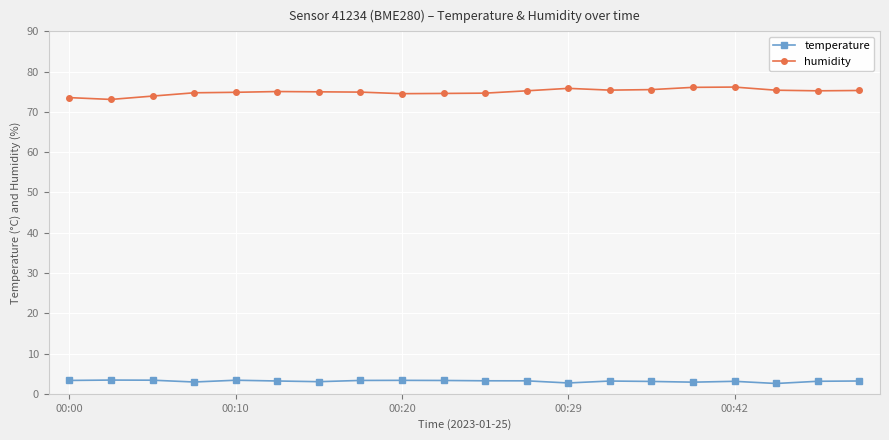

What is the greatest value displayed?

76.2